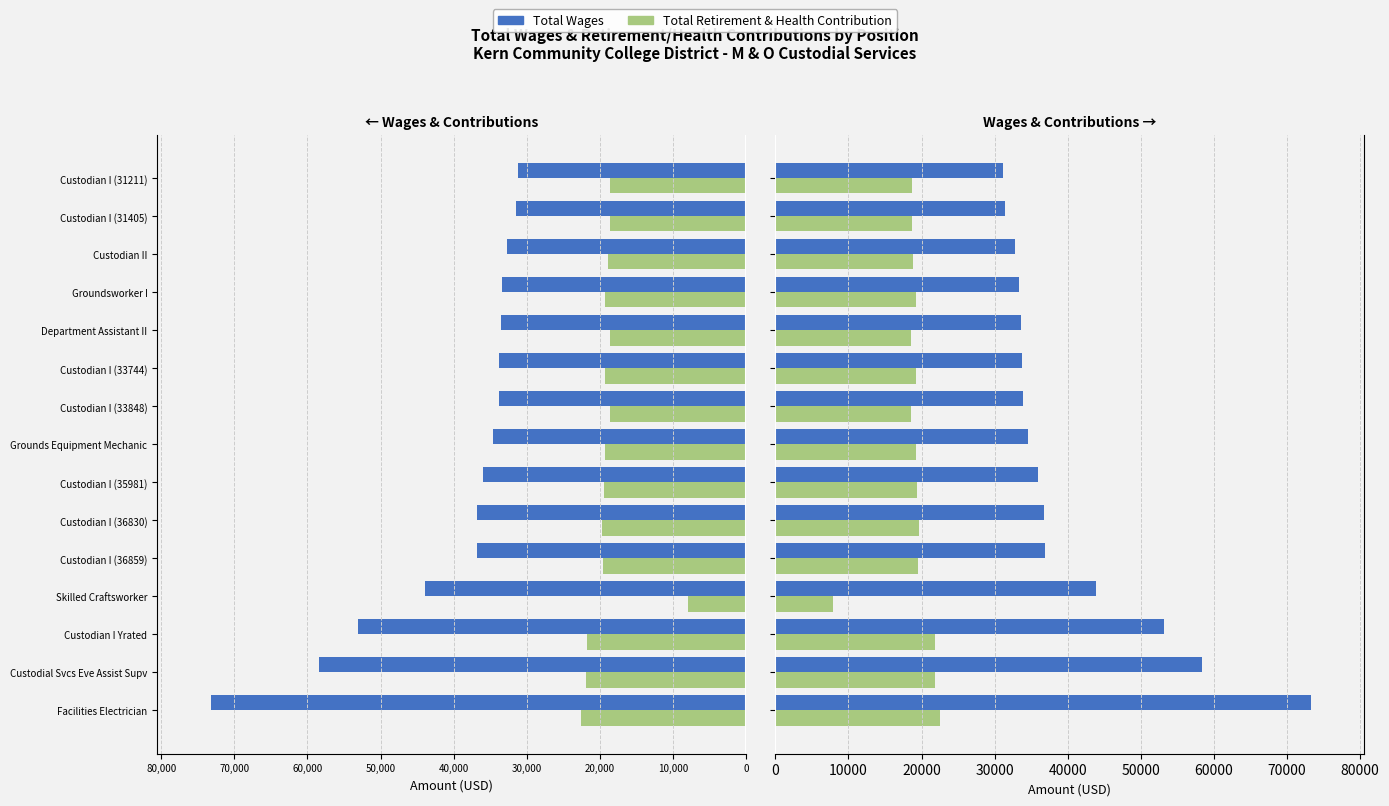

What is the total value across all series at Custodian I (35981)?

55378